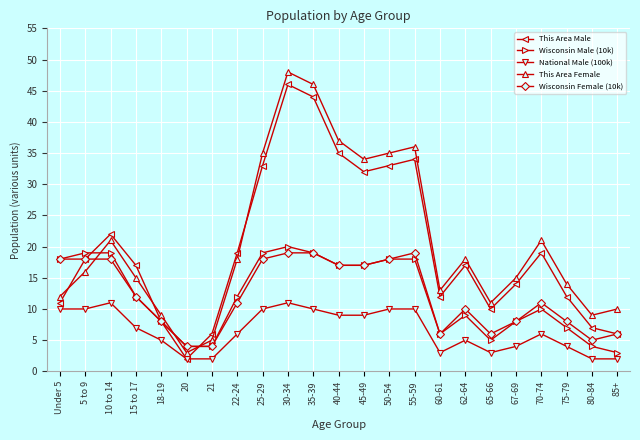

True or false: This Area Male has a value of 6 at 21.

True